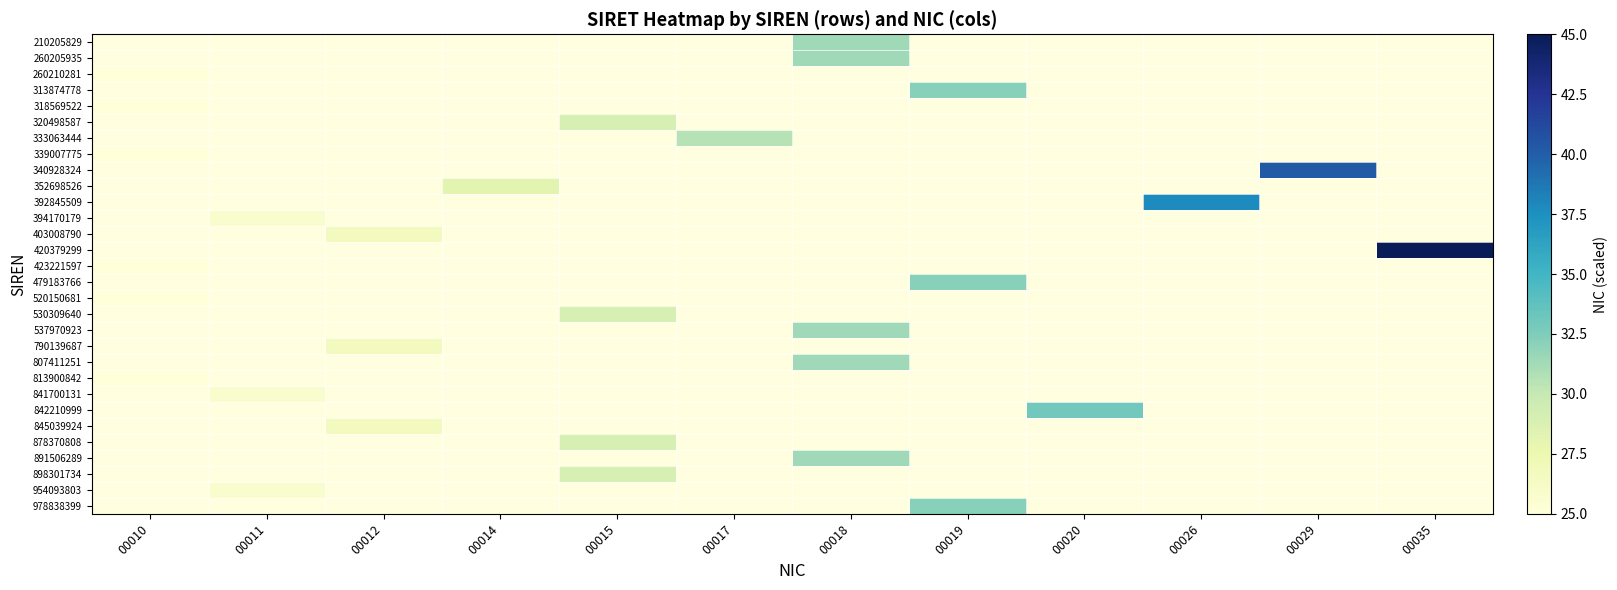

Which category has the highest value across all series?

00035